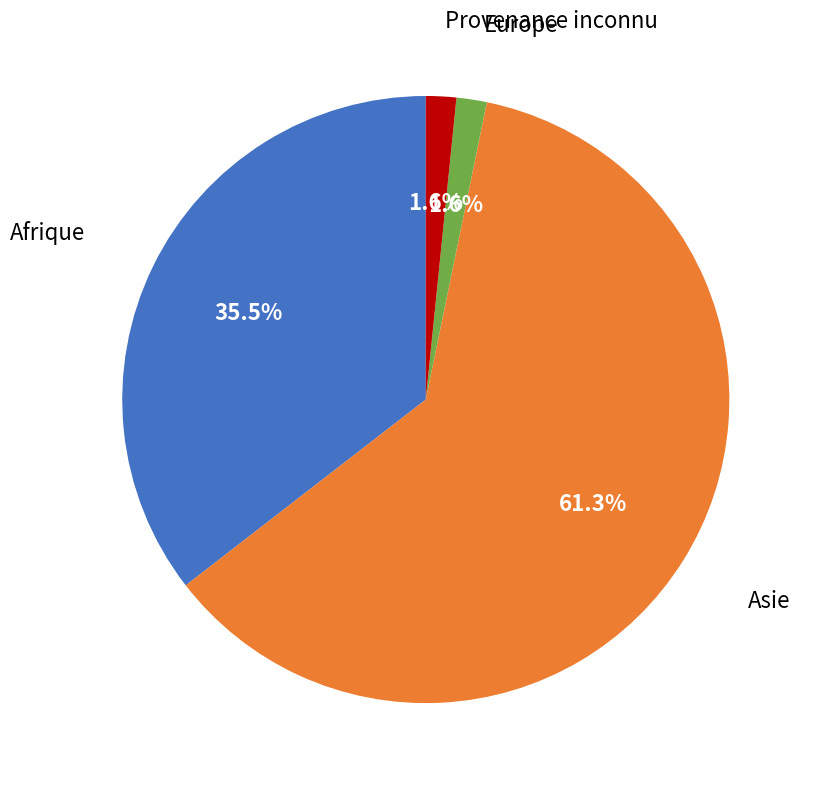

To the nearest percent, what is the combined percentage of Provenance inconnu and Afrique?

37%